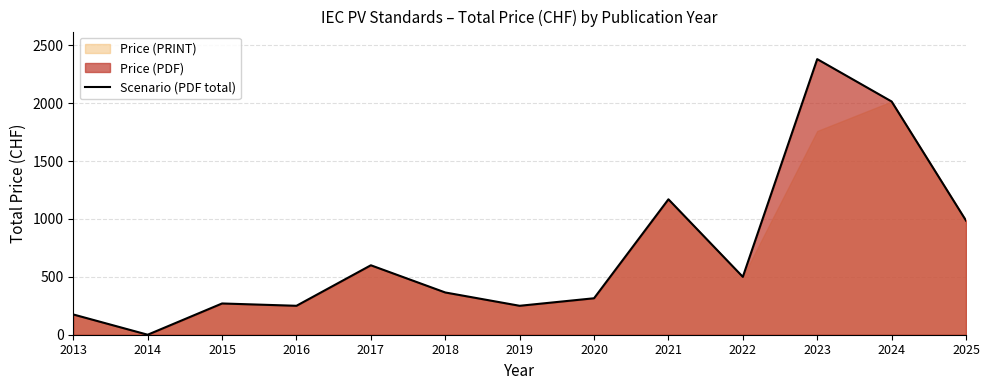

What is the sum of the values at 2017 and 2015?

870